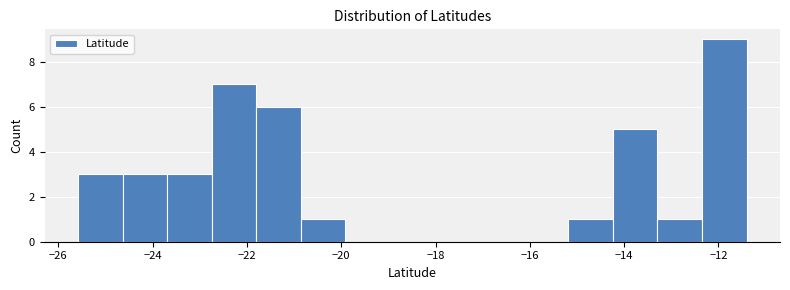

Reading left to right, list every bar in this chart as the range it spans on the x-axis followed by its height. Neither the bar edges nor the heights are printed on the chart, so give them approximately, as read against the axes.

-25.6 to -24.6: 3
-24.6 to -23.6: 3
-23.6 to -22.8: 3
-22.8 to -21.8: 7
-21.8 to -20.8: 6
-20.8 to -20.0: 1
-20.0 to -19.0: 0
-19.0 to -18.0: 0
-18.0 to -17.0: 0
-17.0 to -16.2: 0
-16.2 to -15.2: 0
-15.2 to -14.2: 1
-14.2 to -13.2: 5
-13.2 to -12.4: 1
-12.4 to -11.4: 9